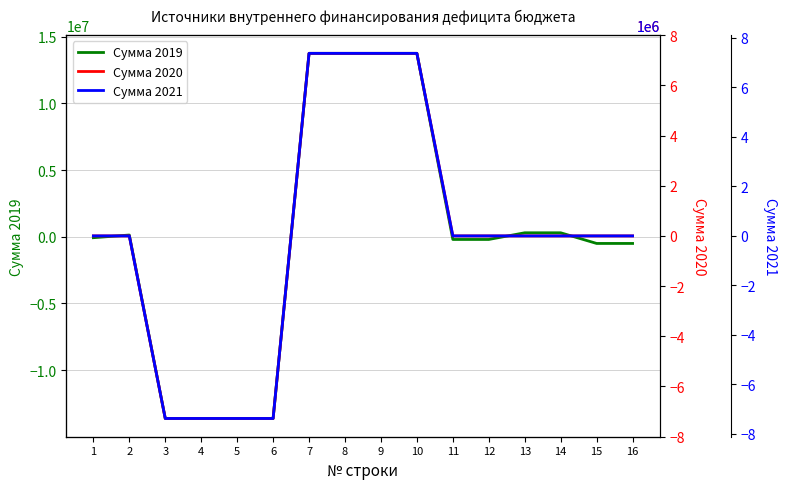

The value of Сумма 2020 at 12 is 0.0. True or false?

True